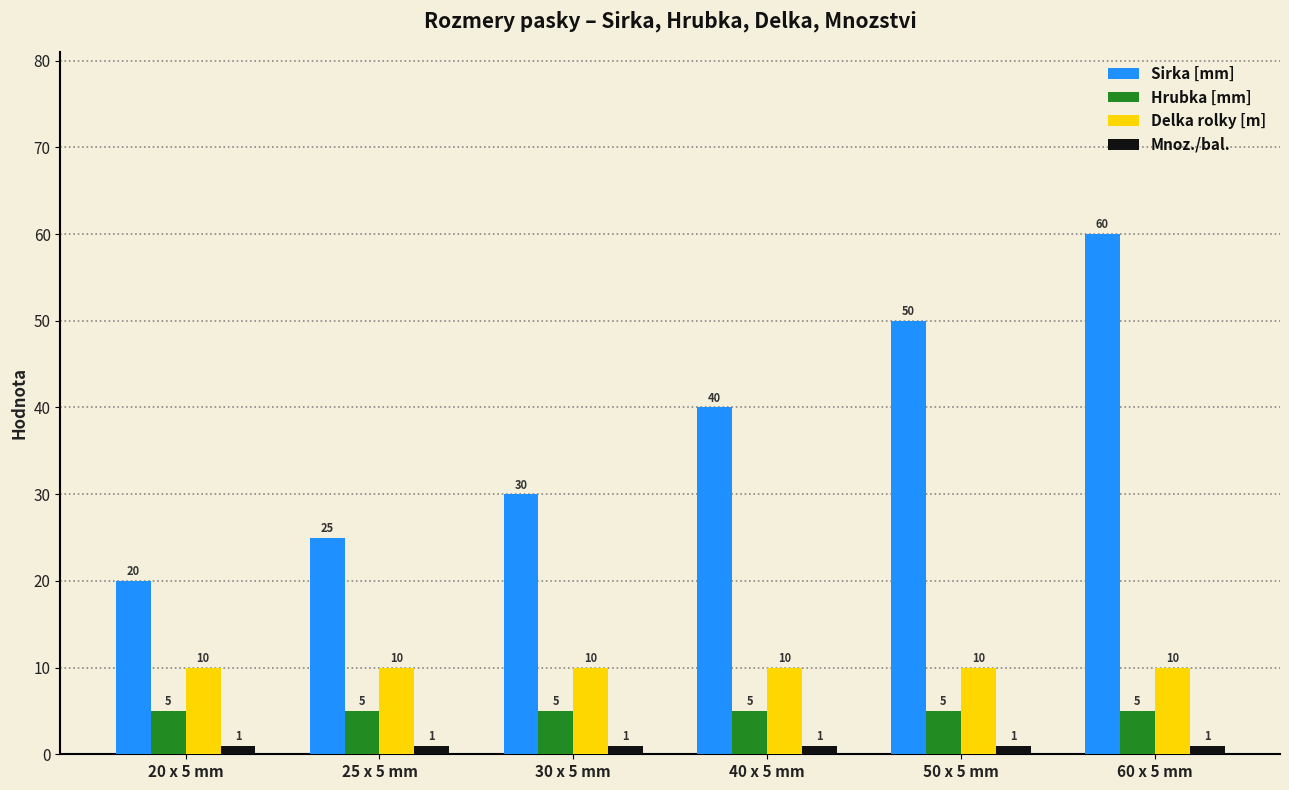

Reading left to right, what are all the values shown in this chart?

Sirka [mm]: 20	25	30	40	50	60
Hrubka [mm]: 5	5	5	5	5	5
Delka rolky [m]: 10	10	10	10	10	10
Mnoz./bal.: 1	1	1	1	1	1